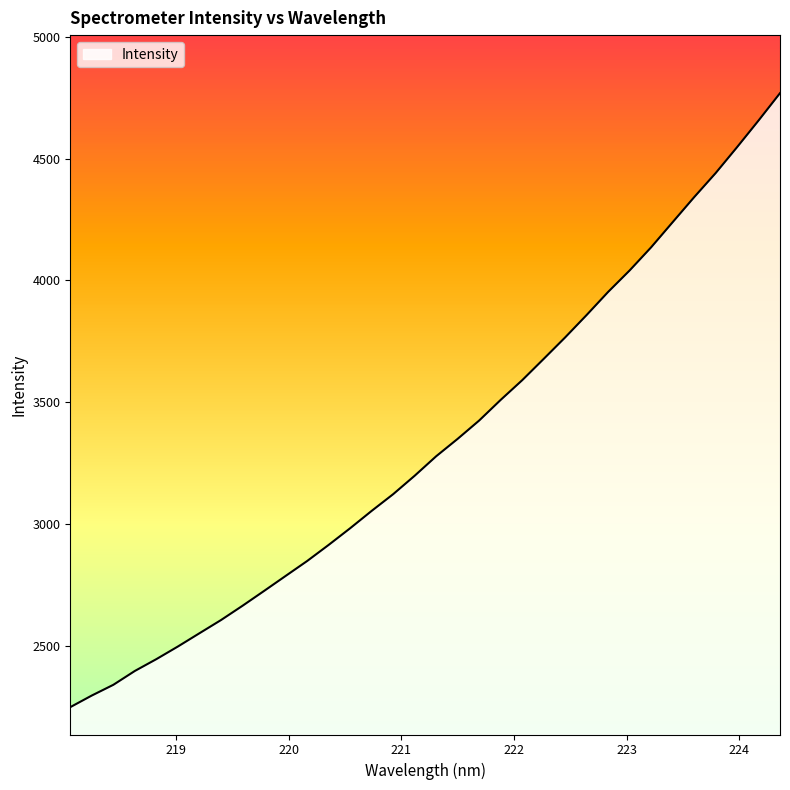

What is the difference between the maximum and minimum values?

2521.9